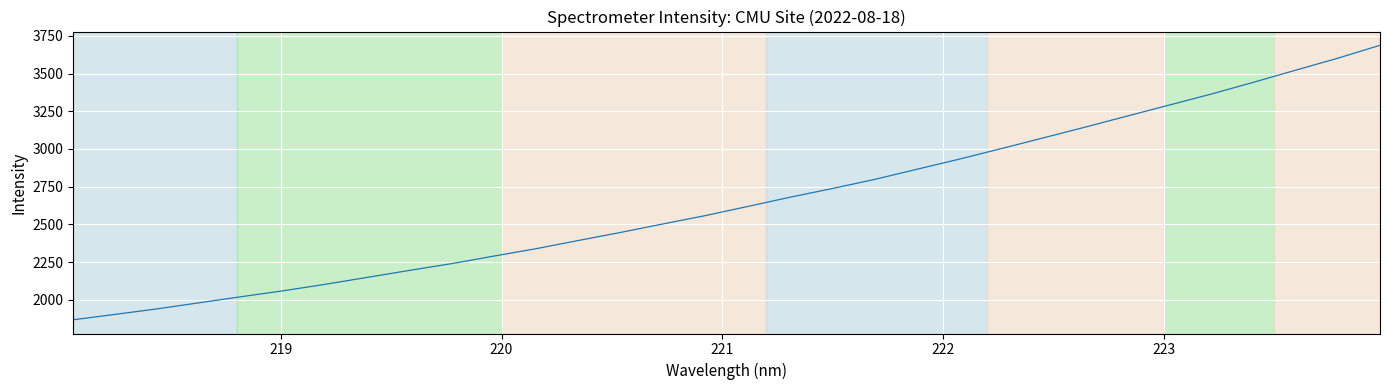

What is the difference between the maximum and minimum values?

1820.4